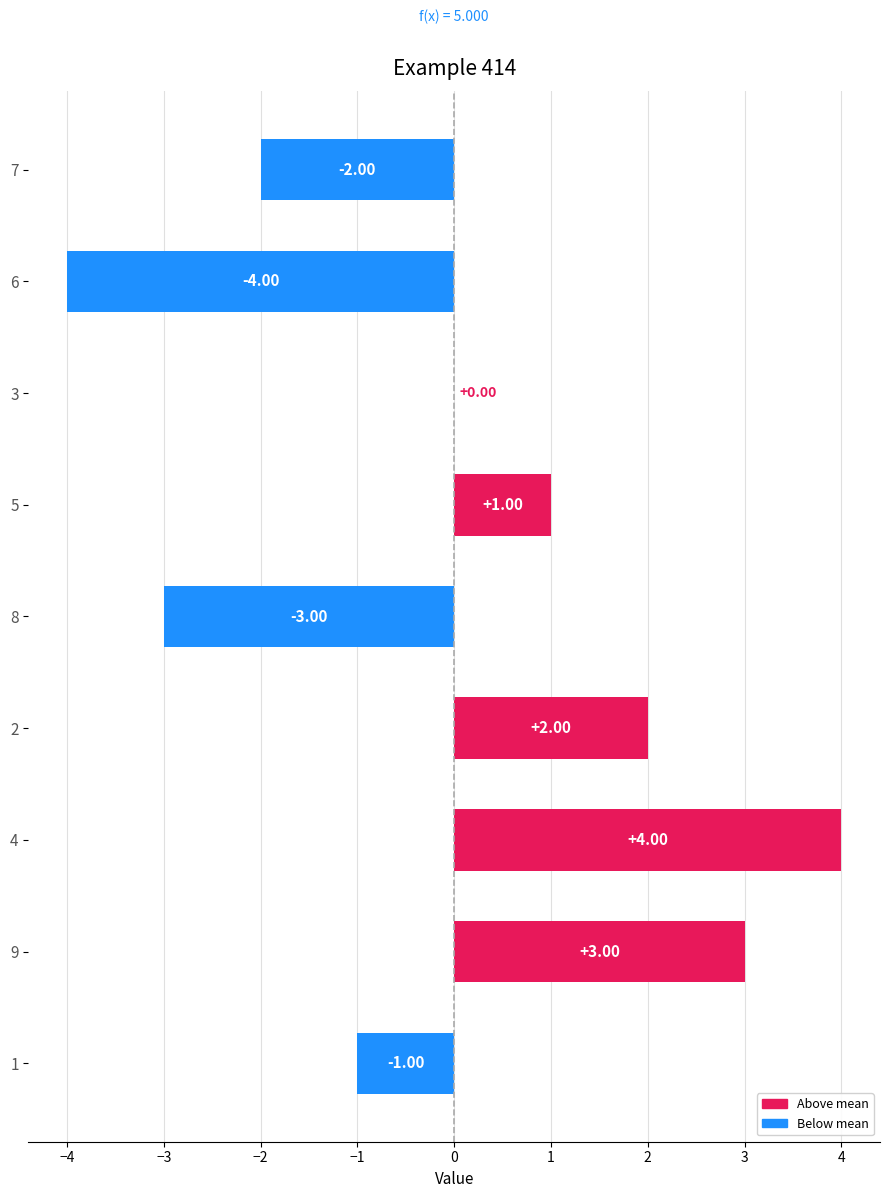

Between 9 and 8, which is larger?

9